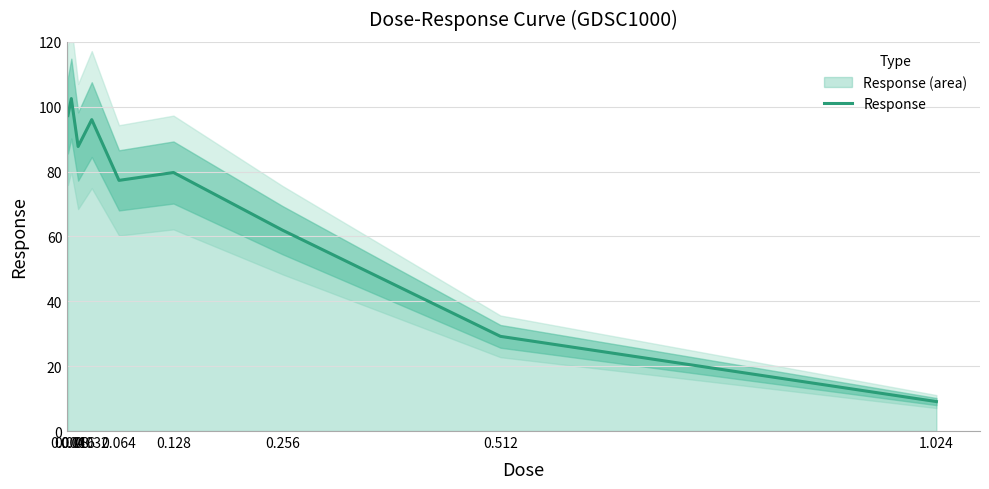

True or false: the data shows 87.7 at 0.016.

True